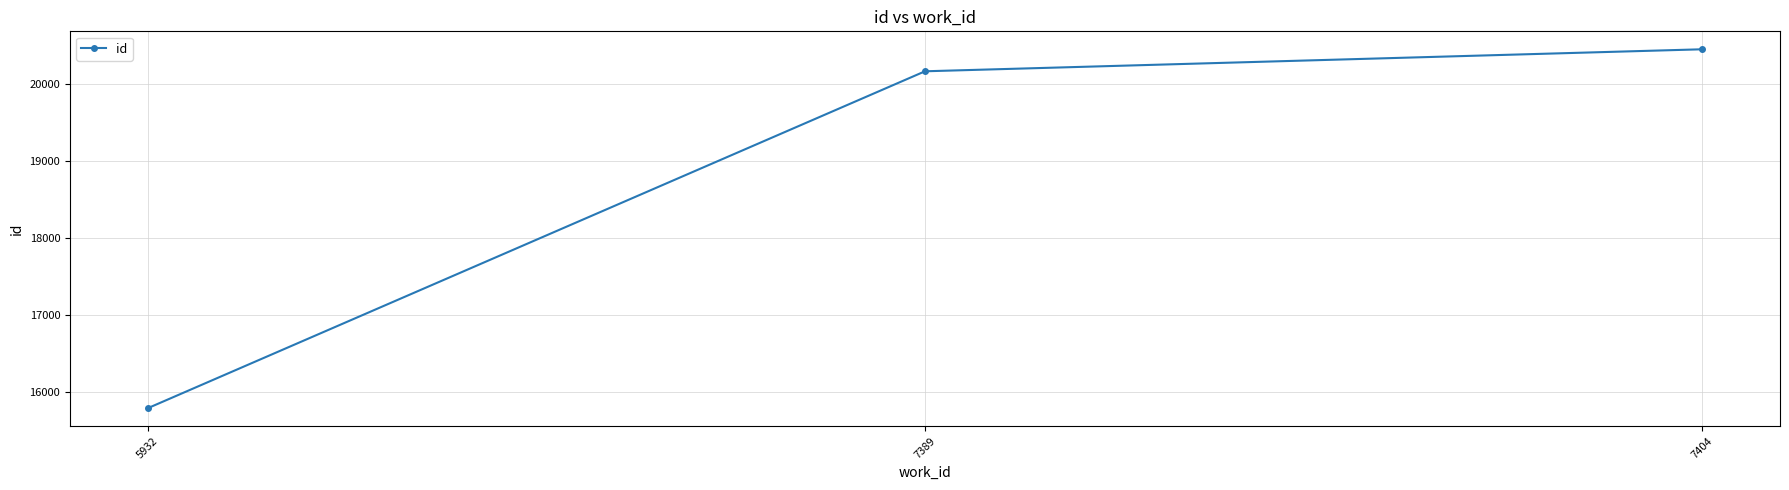

How many lines are shown in the chart?

1